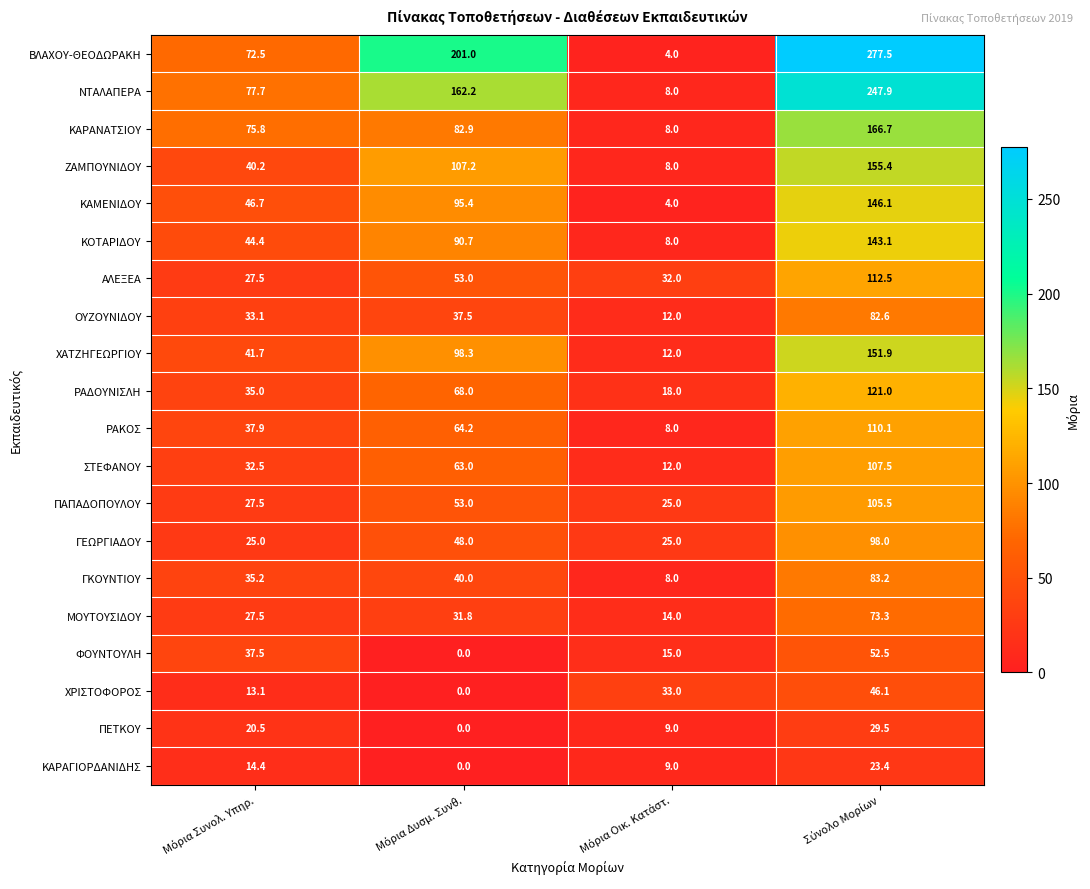

Rank the series by their maximum value, from lowest to highest.

ΚΑΡΑΓΙΟΡΔΑΝΙΔΗΣ, ΠΕΤΚΟΥ, ΧΡΙΣΤΟΦΟΡΟΣ, ΦΟΥΝΤΟΥΛΗ, ΜΟΥΤΟΥΣΙΔΟΥ, ΟΥΖΟΥΝΙΔΟΥ, ΓΚΟΥΝΤΙΟΥ, ΓΕΩΡΓΙΑΔΟΥ, ΠΑΠΑΔΟΠΟΥΛΟΥ, ΣΤΕΦΑΝΟΥ, ΡΑΚΟΣ, ΑΛΕΞΕΑ, ΡΑΔΟΥΝΙΣΛΗ, ΚΟΤΑΡΙΔΟΥ, ΚΑΜΕΝΙΔΟΥ, ΧΑΤΖΗΓΕΩΡΓΙΟΥ, ΖΑΜΠΟΥΝΙΔΟΥ, ΚΑΡΑΝΑΤΣΙΟΥ, ΝΤΑΛΑΠΕΡΑ, ΒΛΑΧΟΥ-ΘΕΟΔΩΡΑΚΗ